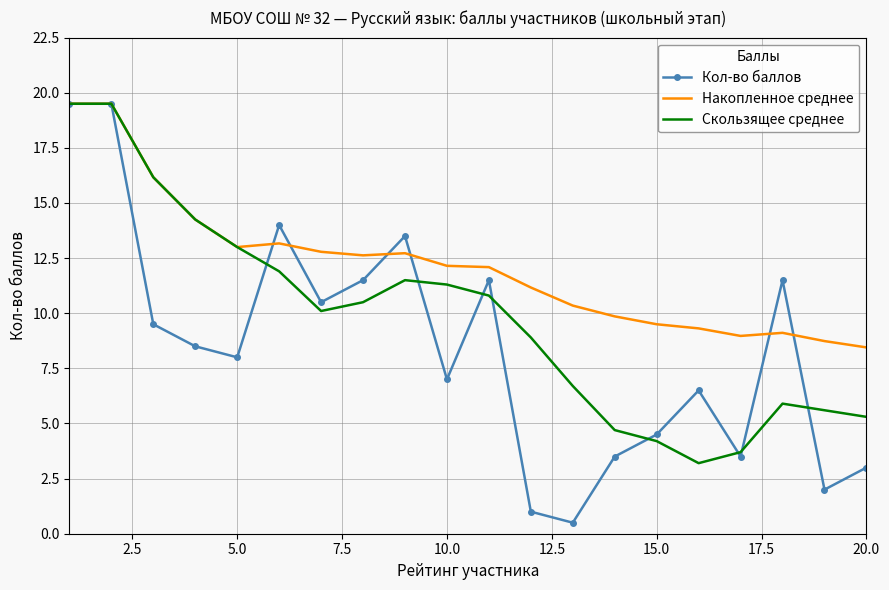

What is the highest value of the Накопленное среднее series?

19.5